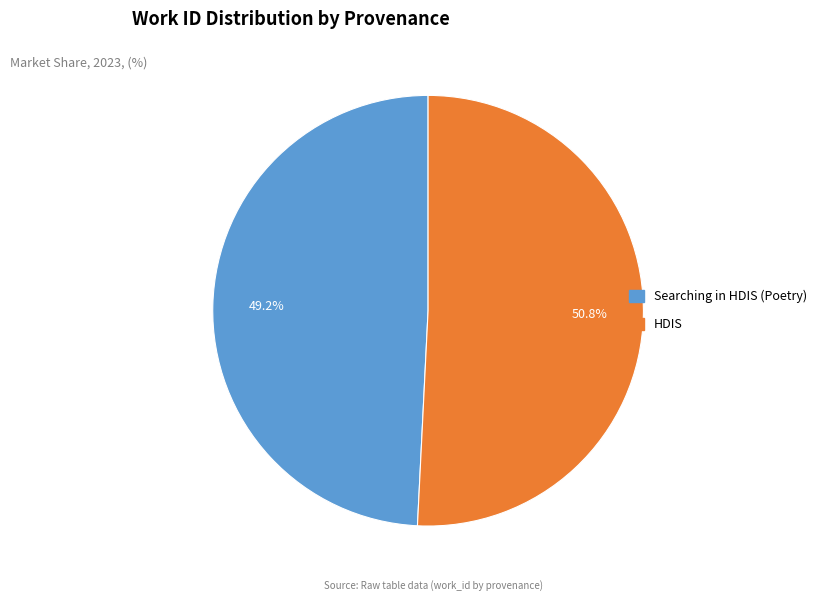

Between HDIS and Searching in HDIS (Poetry), which is larger?

HDIS